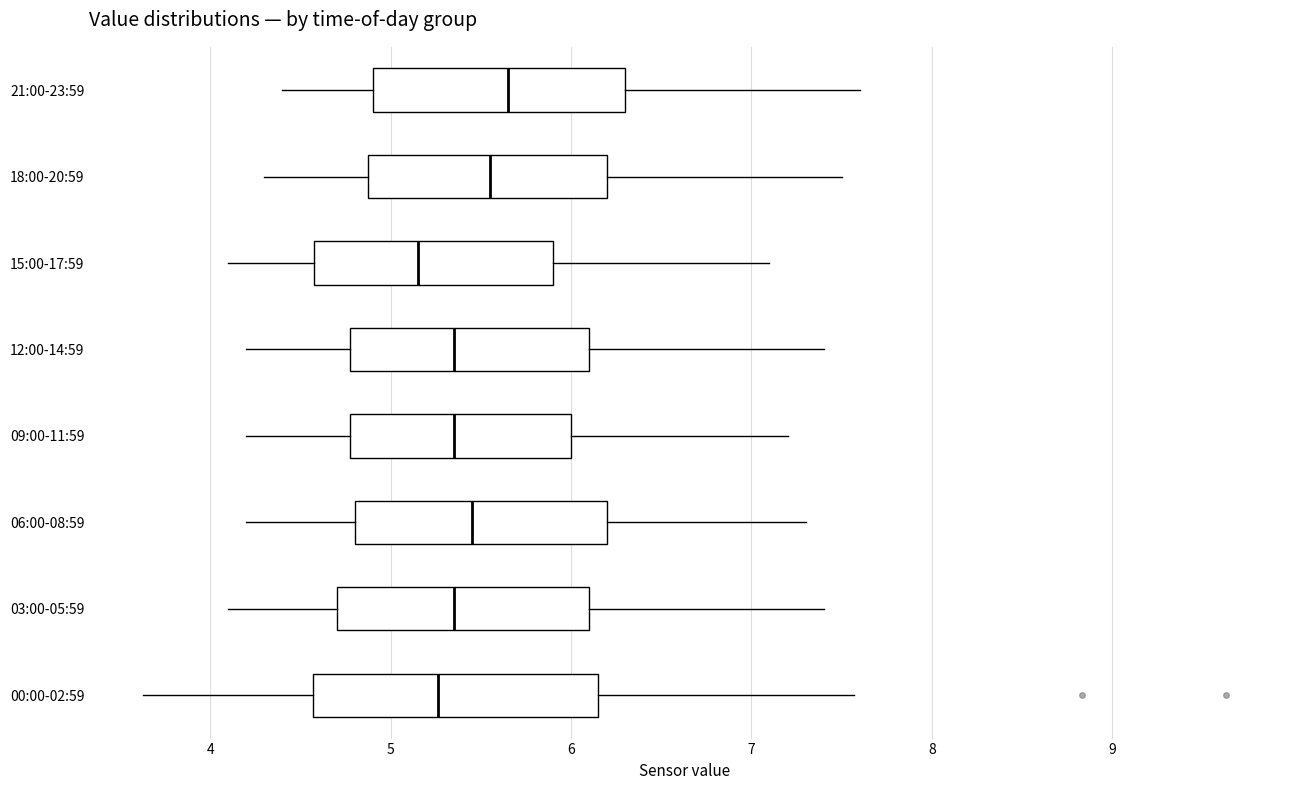

Where is the left edge of the box for 18:00-20:59 on the x-axis? The values are not printed on the chart, so give them approximately, as read against the axis.

4.9